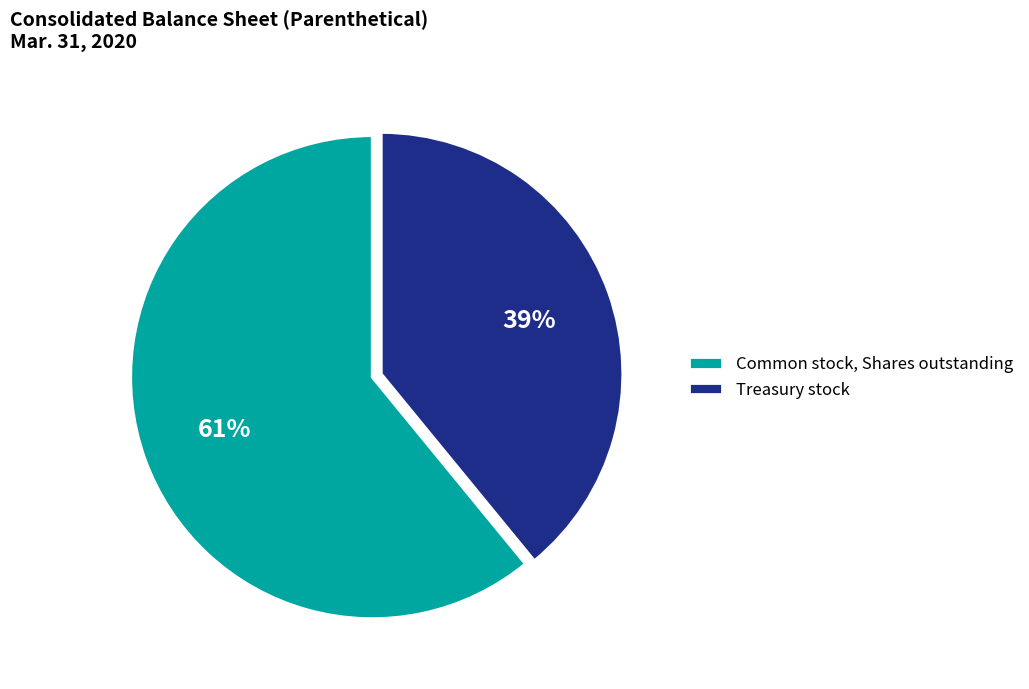

Which has a higher value, Treasury stock or Common stock, Shares outstanding?

Common stock, Shares outstanding